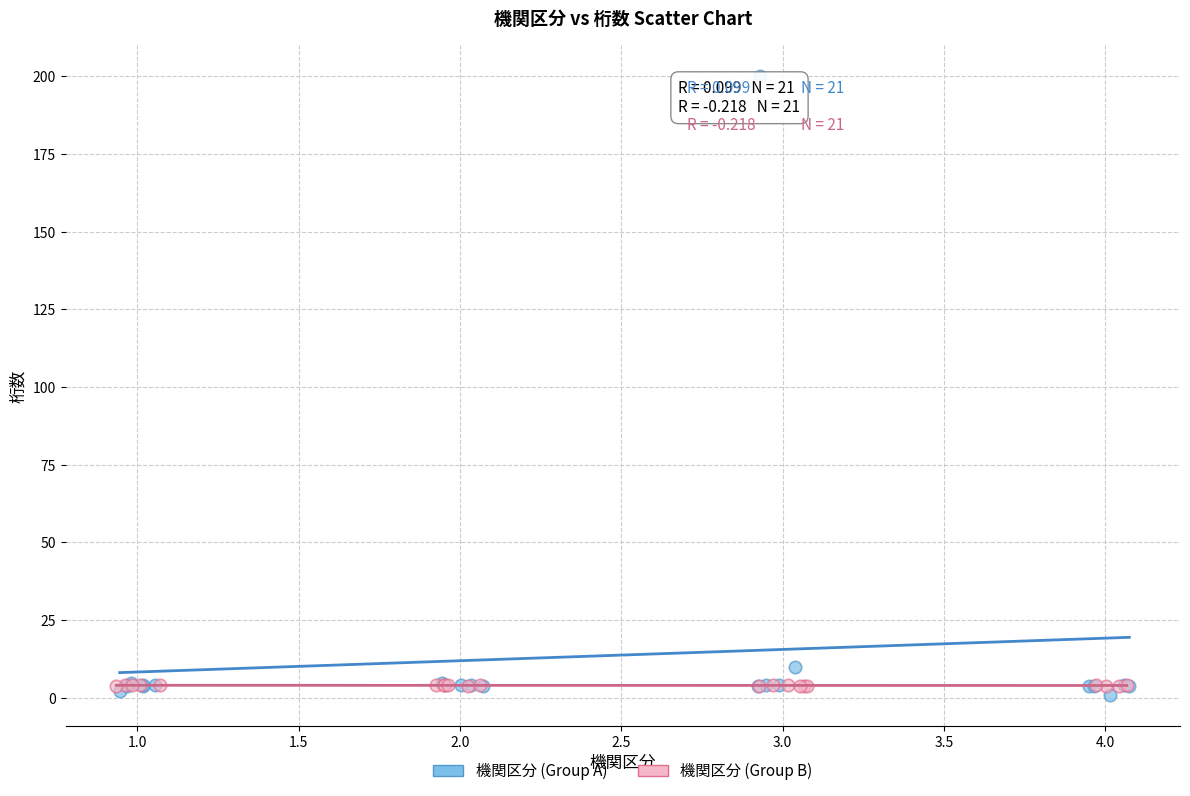

Which series contains the lowest Y value?

機関区分 (Group A)